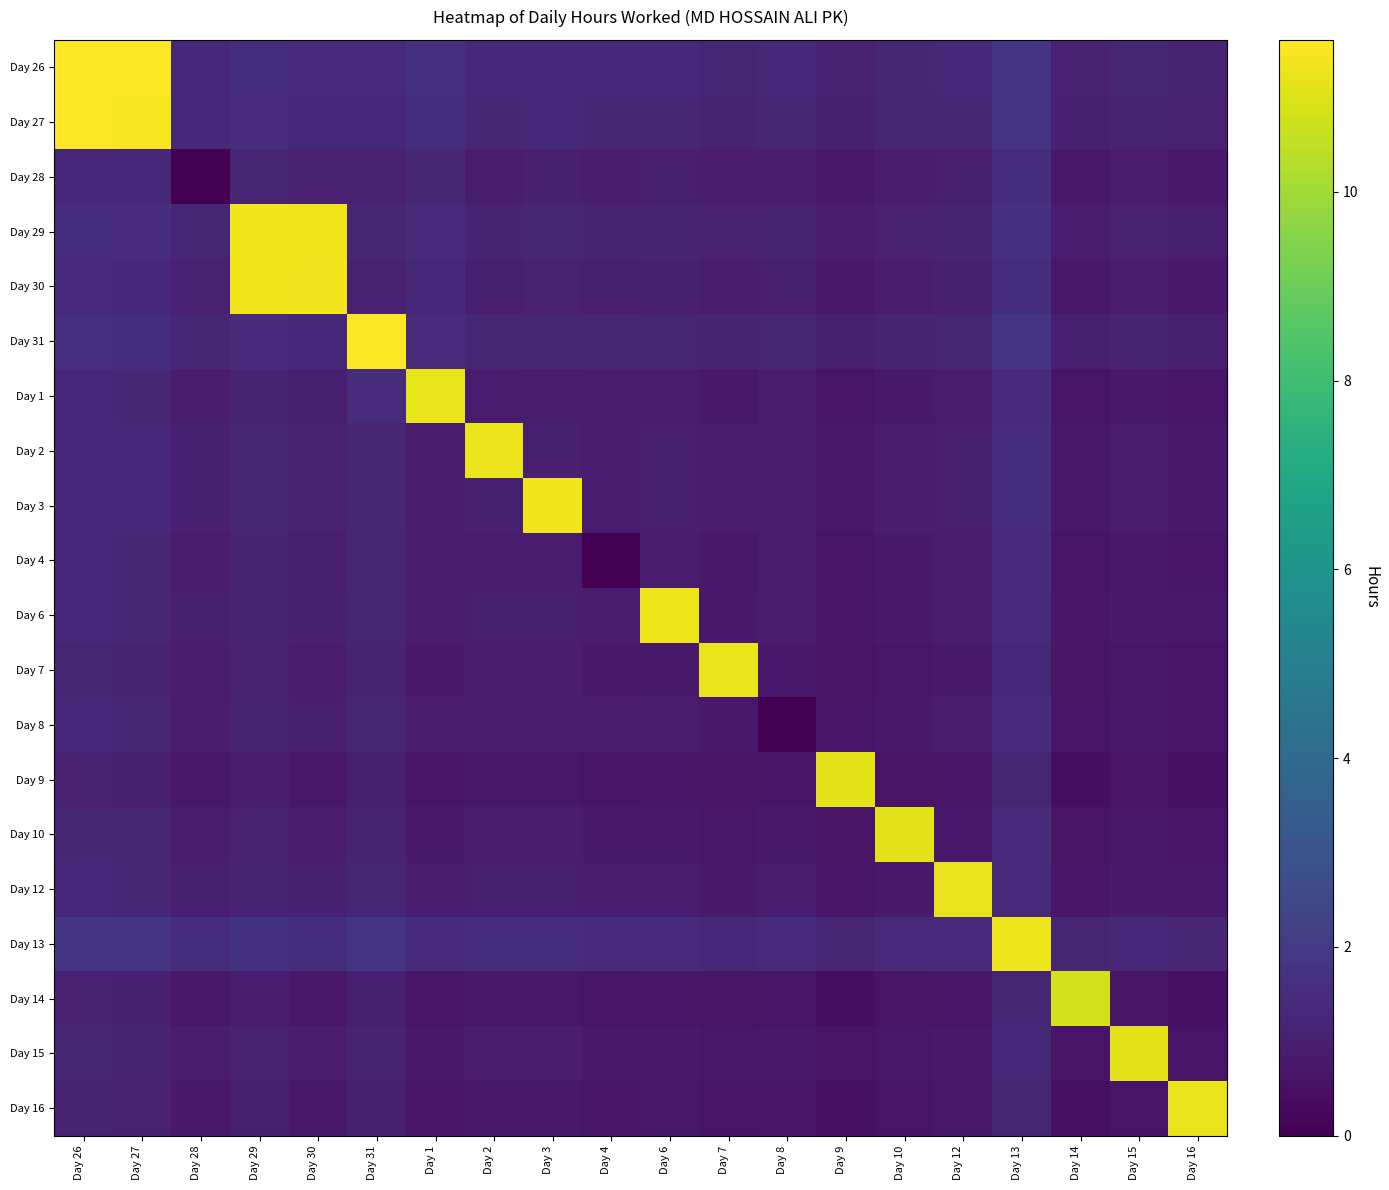

At how many categories does at least one series exceed 5?

17